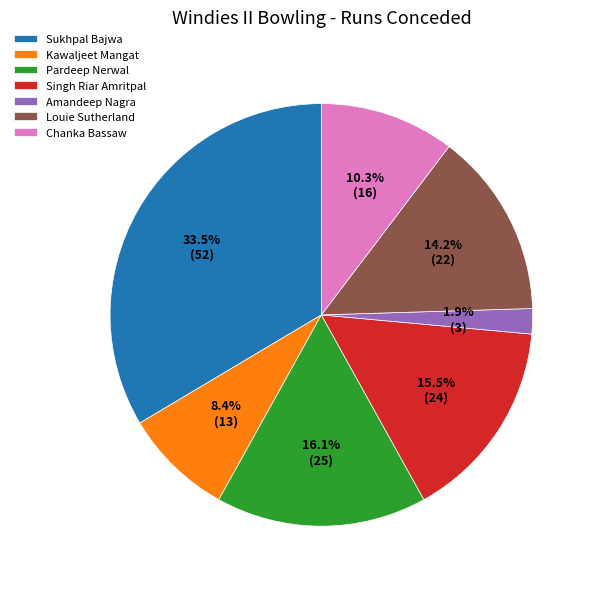

Which slice is the smallest?

Amandeep Nagra